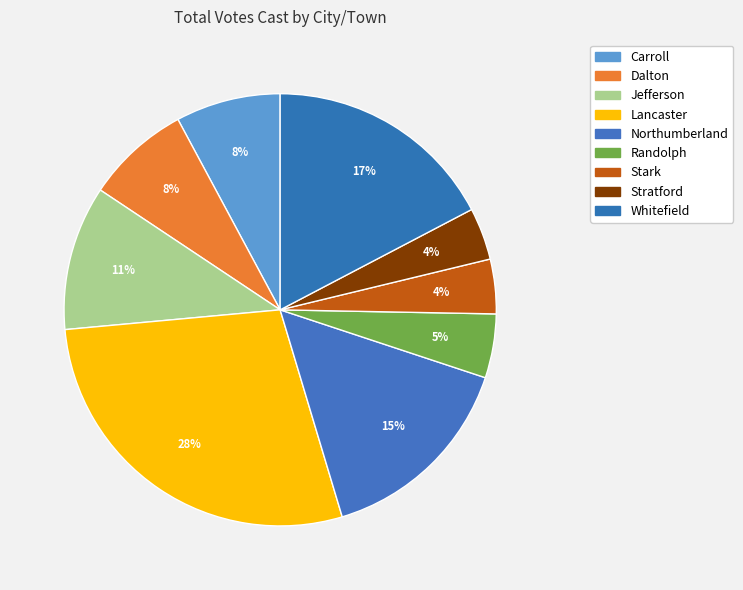

Count the number of slices in the pie.

9